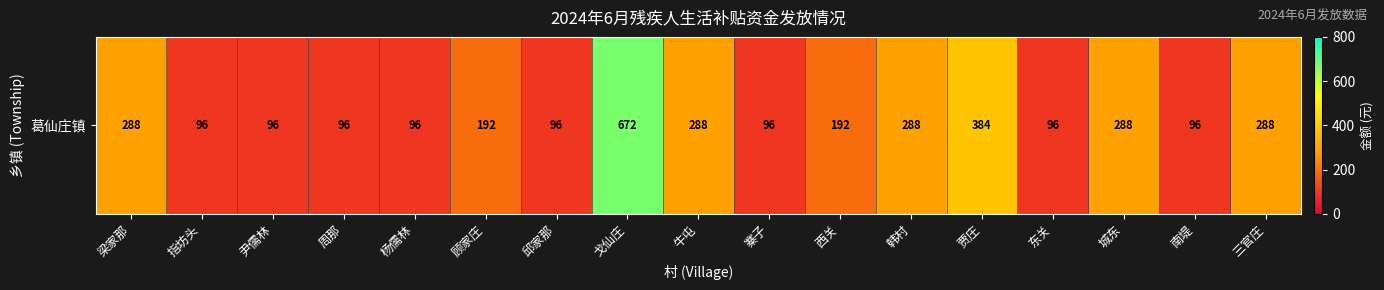

Rank the categories by value from highest to lowest.

戈仙庄, 贾庄, 梁家那, 牛屯, 韩村, 城东, 三官庄, 顾家庄, 西关, 指坊头, 尹儒林, 周那, 杨儒林, 邱家那, 寨子, 东关, 南堤